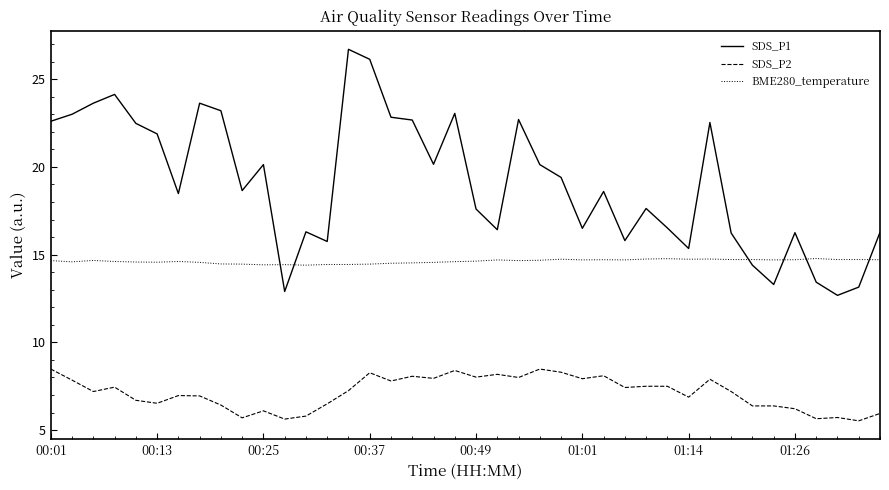

True or false: SDS_P2 and SDS_P1 cross at least once.

False